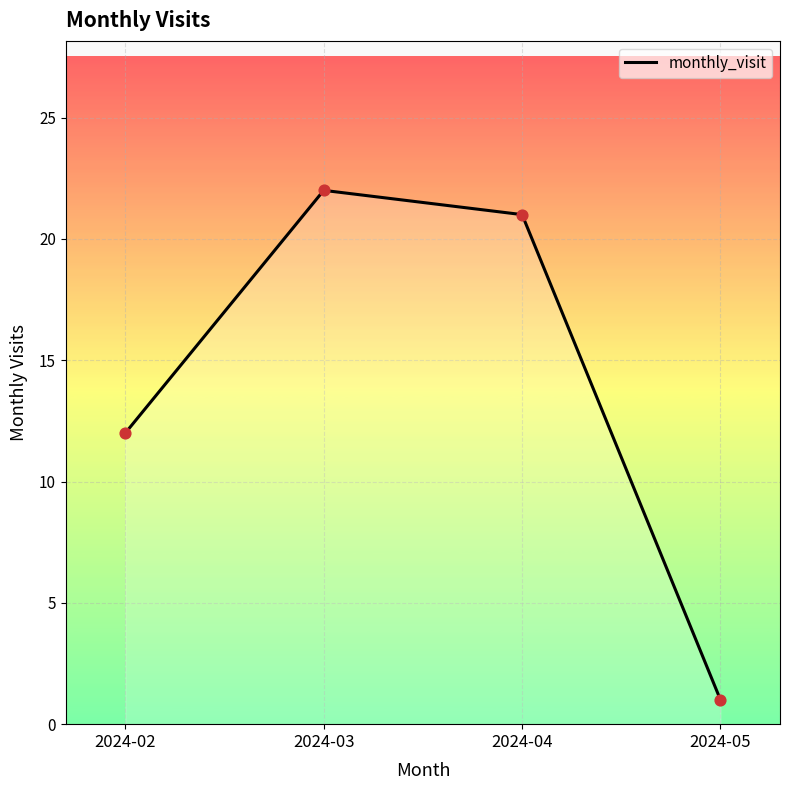

What is the ratio of the value at 2024-03 to the value at 2024-04?

1.0